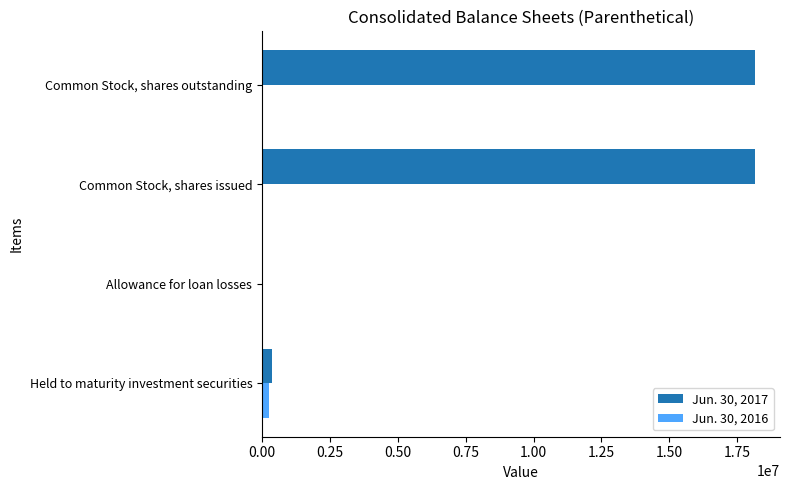

Which series has the largest total across all categories?

Jun. 30, 2017